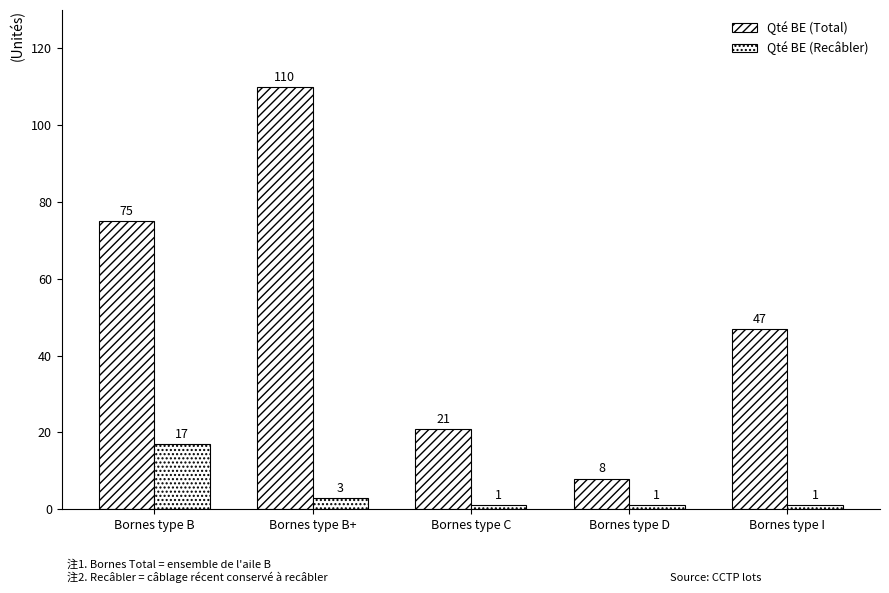

What is the sum of the Qté BE (Recâbler) values at Bornes type B+ and Bornes type C?

4